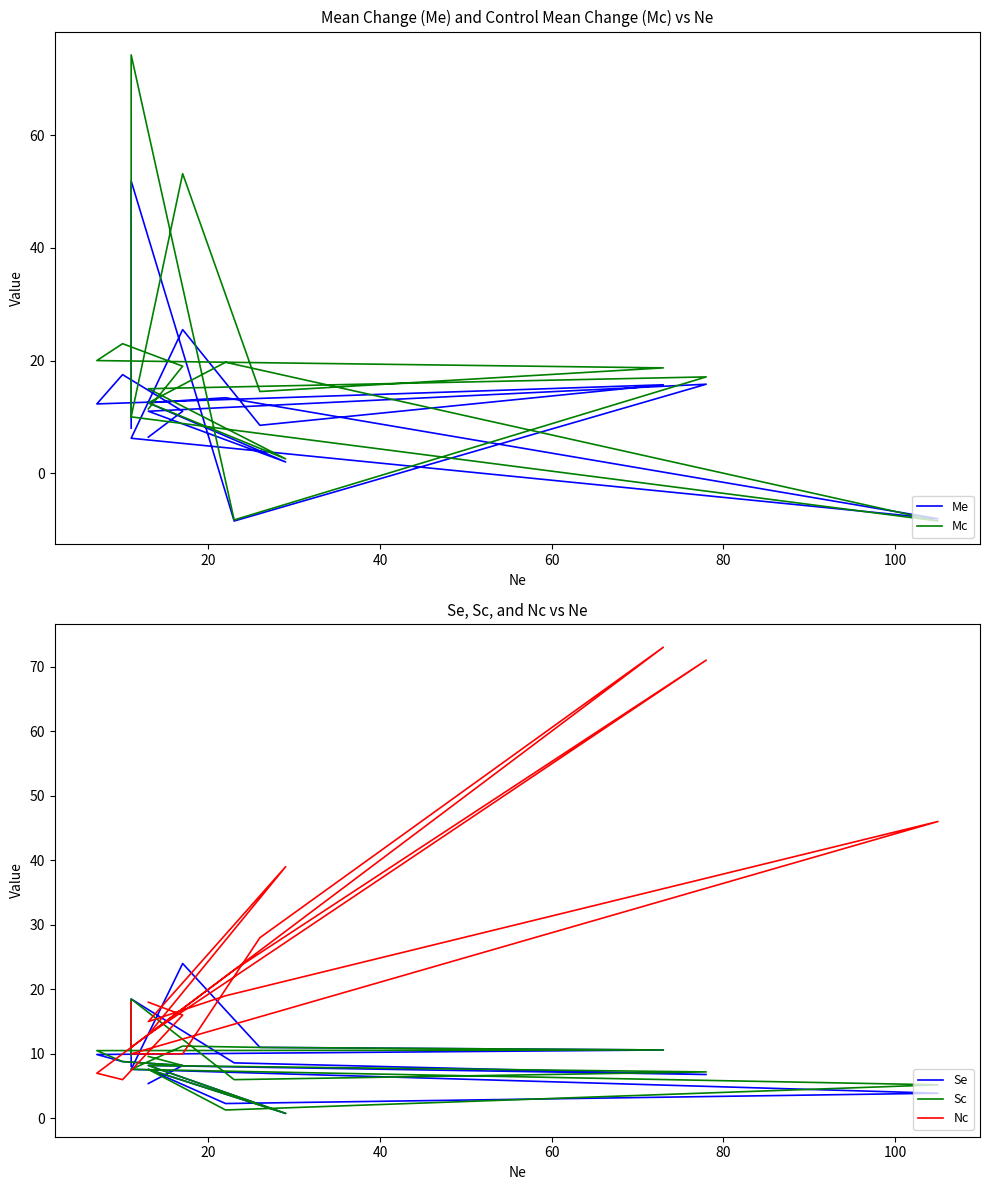

Where do Nc and Sc first cross each other?

20 and 40